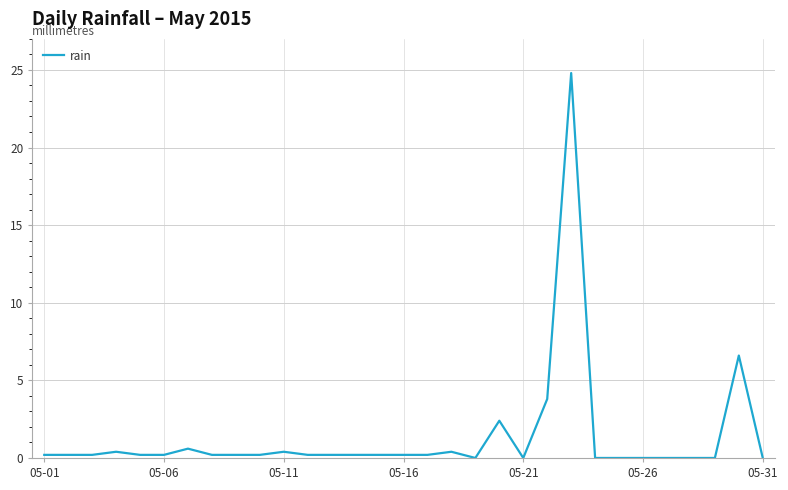

True or false: the data shows -7.8 at 05-26.

False